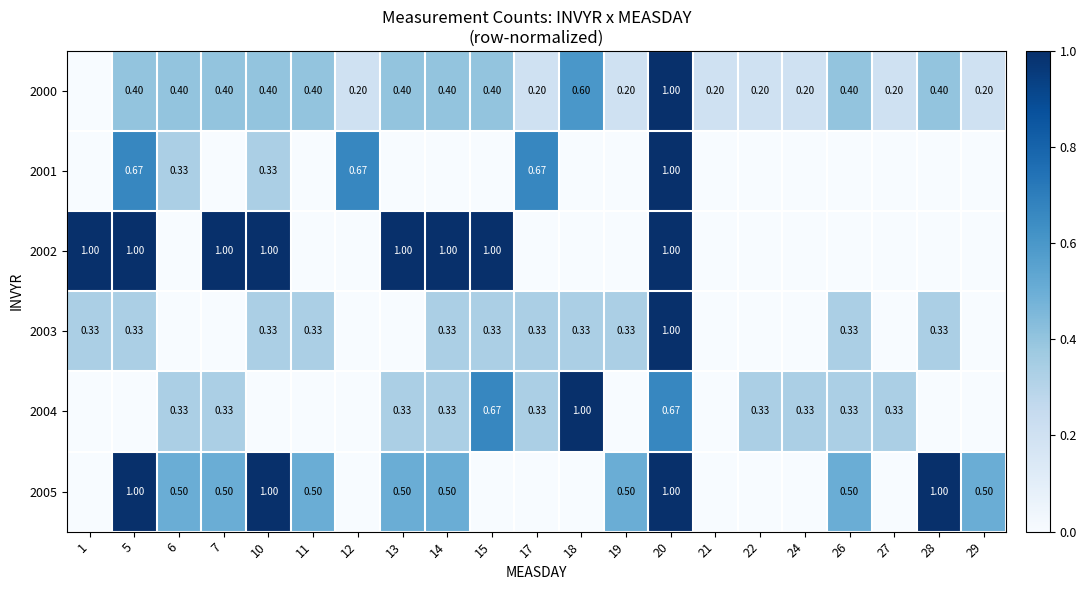

How many 2003 values are between 0 and 1?

21